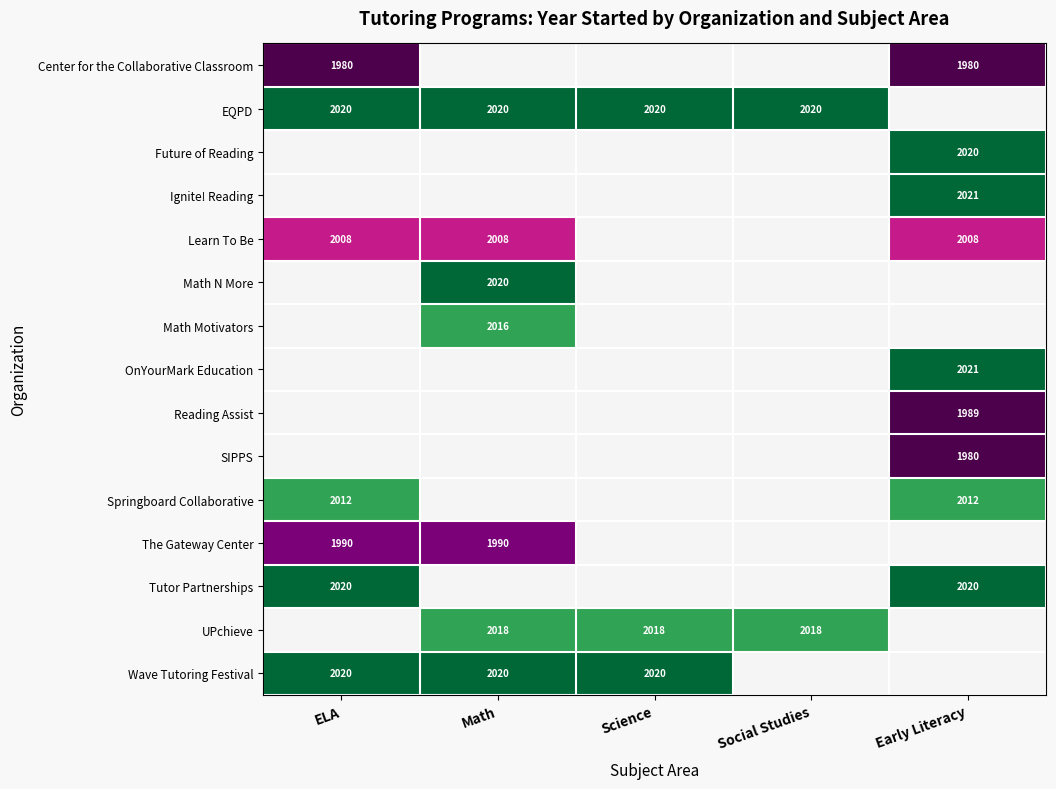

The Tutor Partnerships series shows -3 at Math. True or false?

False